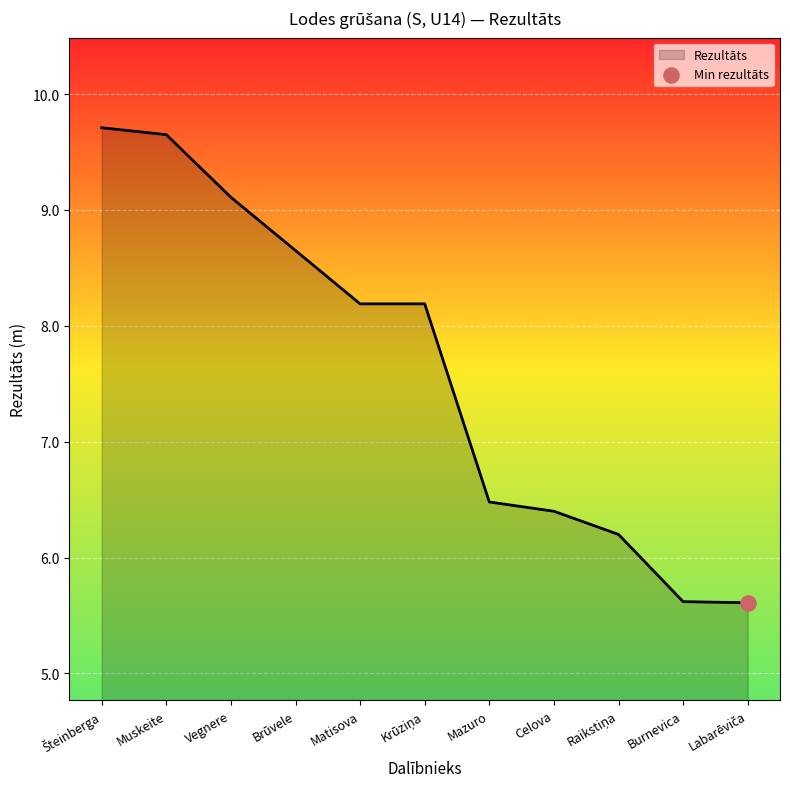

Approximately how many times larger is the value at Brūvele compared to Burnevica?

1.5